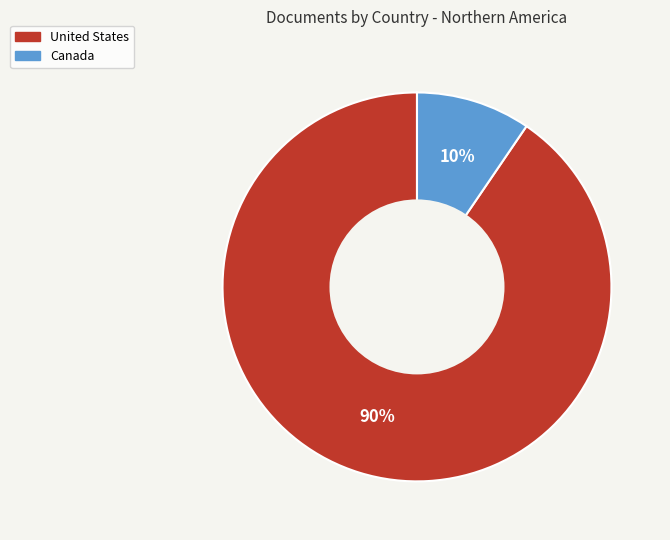

Rank the categories by value from lowest to highest.

Canada, United States